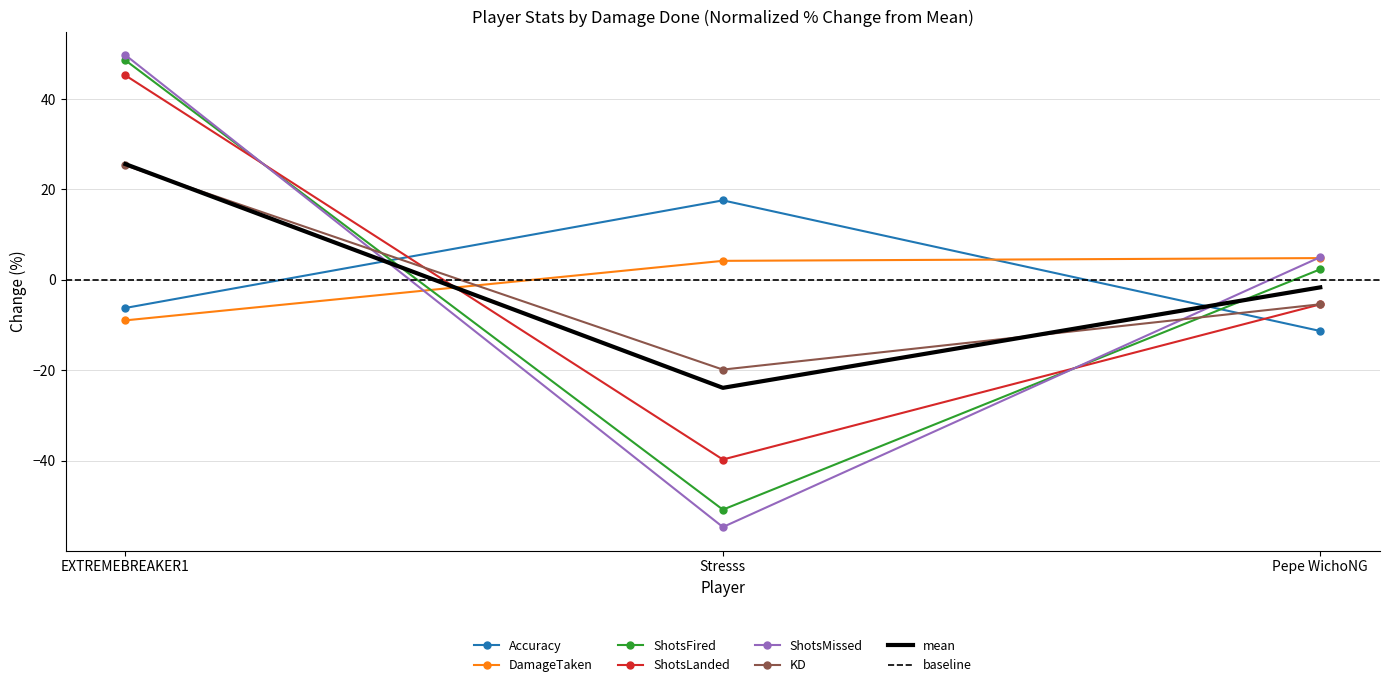

At which label does KD first exceed -5?

EXTREMEBREAKER1